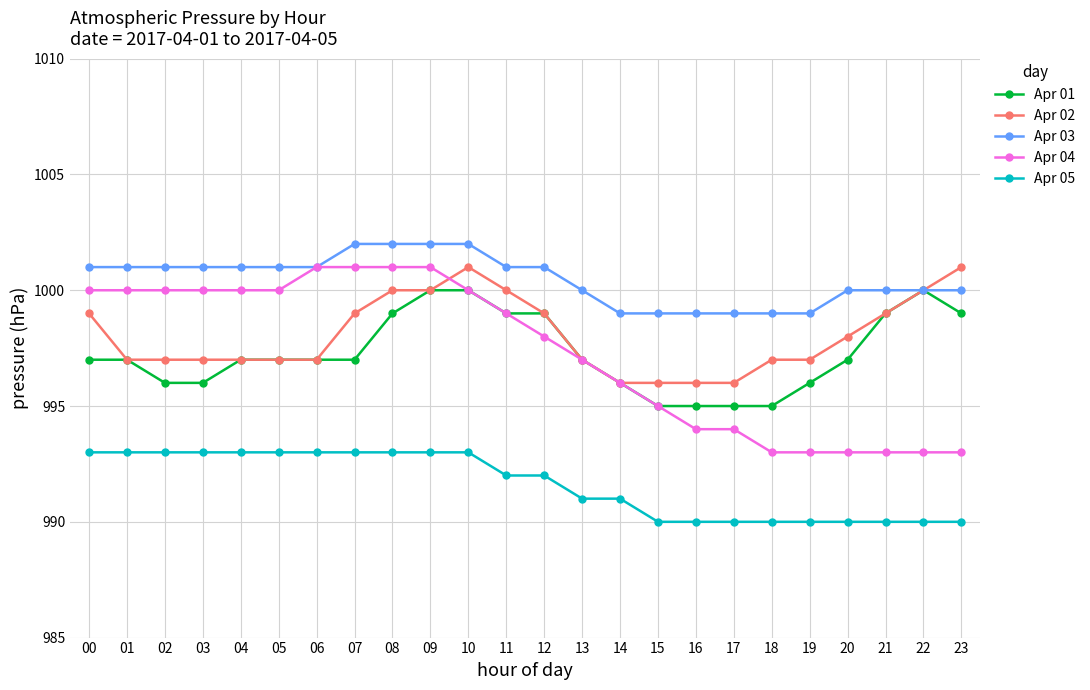

The Apr 02 series shows 463 at 14. True or false?

False